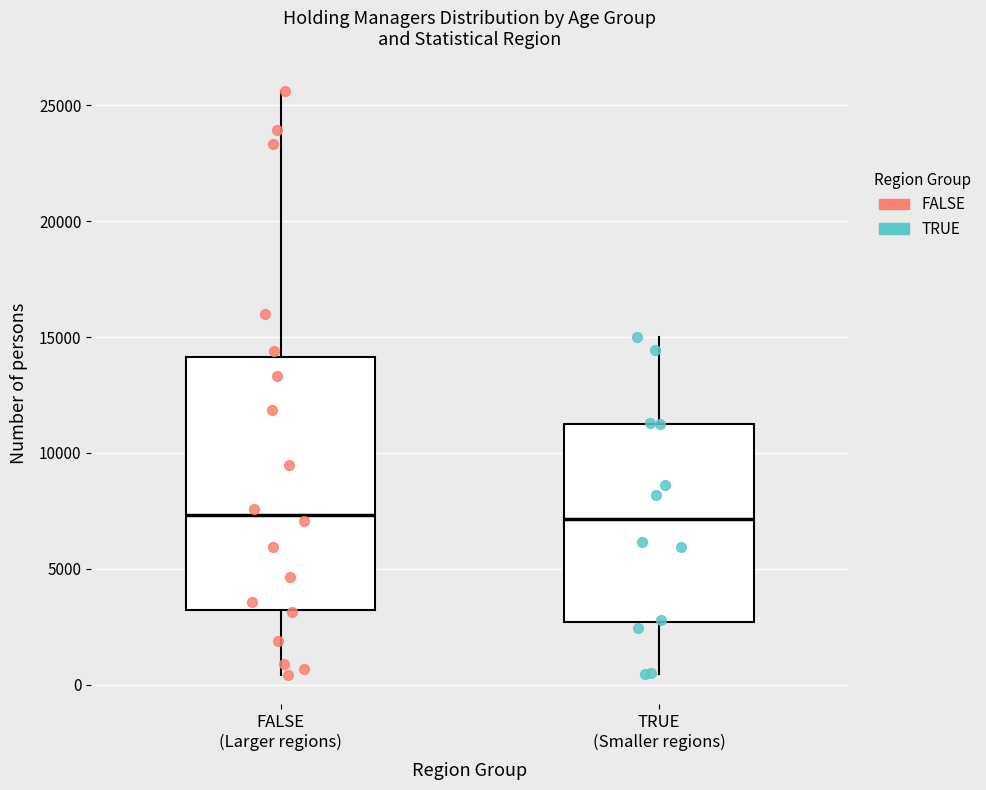

Reading left to right, read every box against the y-axis: the position of its median line, the range the box covers, and the ends of its whiskers. The values are not printed on the chart, so give them approximately, as read against the axis.

FALSE (Larger regions): median 7500, box 3000 to 14000, whiskers 500 to 25500
TRUE (Smaller regions): median 7000, box 2500 to 11000, whiskers 500 to 15000